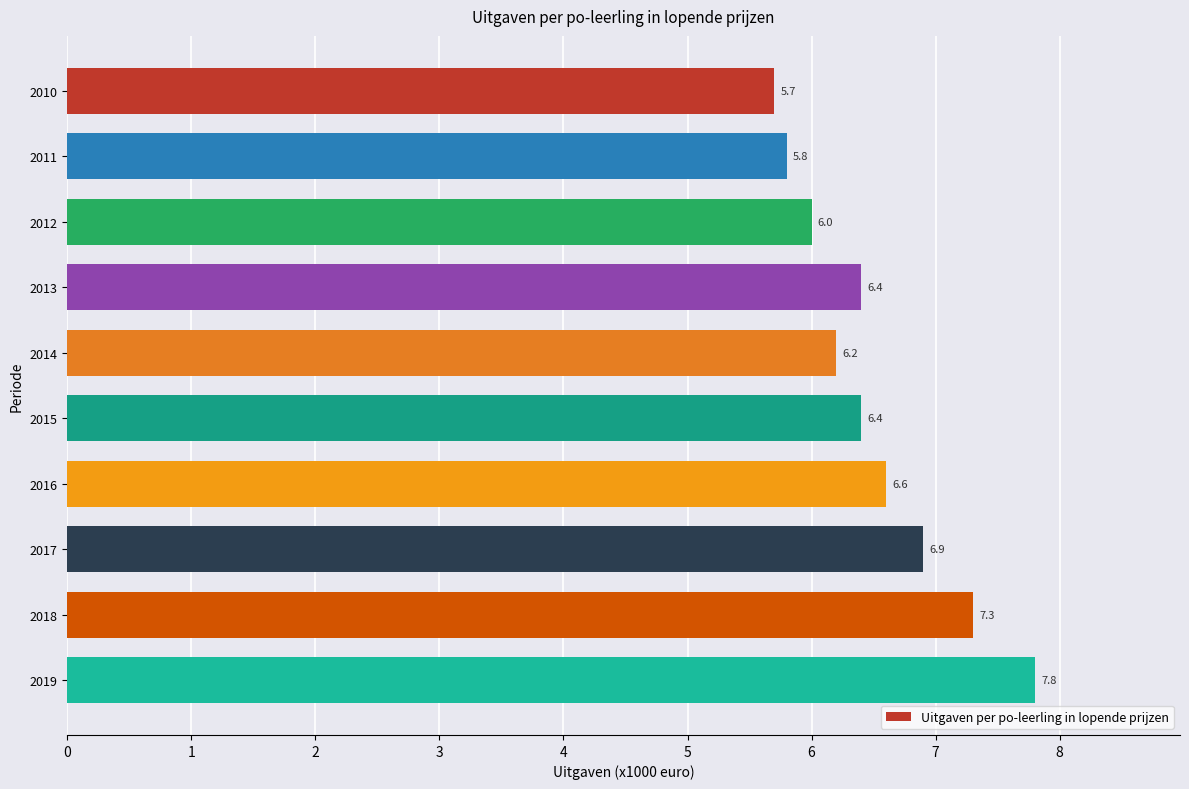

Is it true that the value at 2015 is 6.4?

True